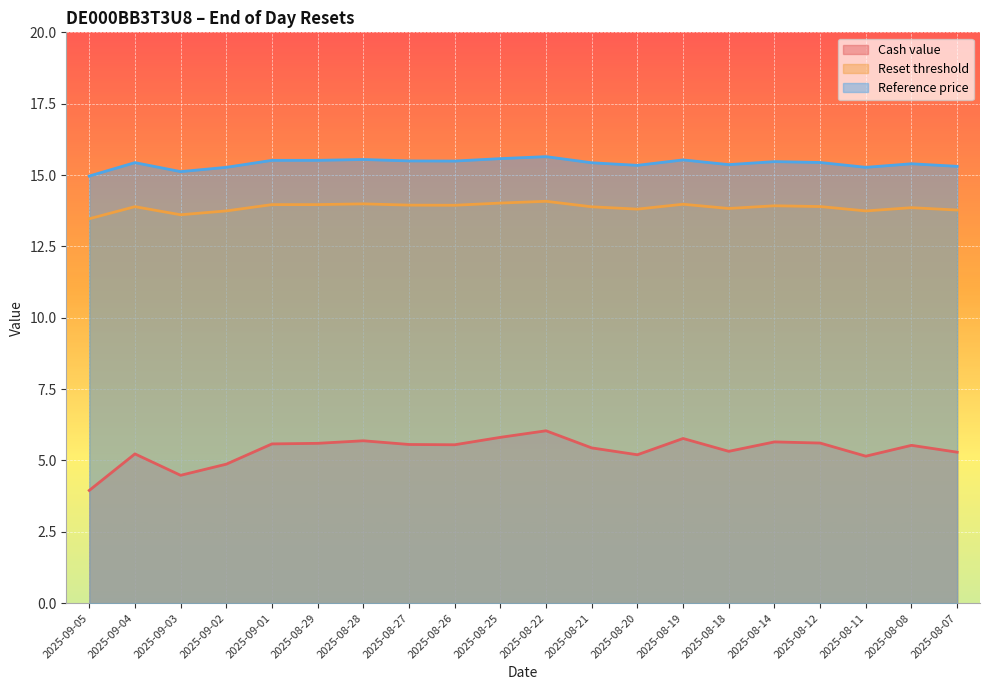

At which category does Reset threshold reach its first local valley?

2025-09-03